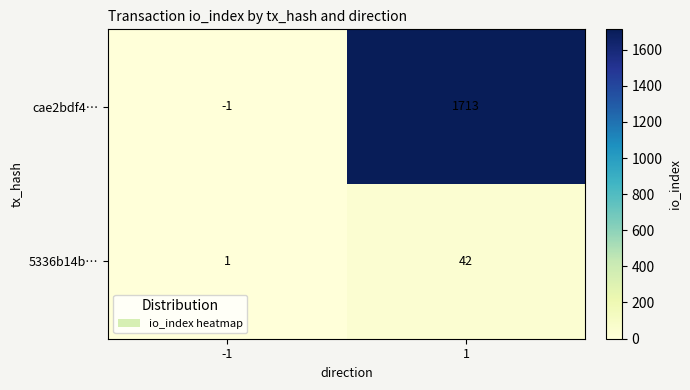

Between -1 and 1, which series saw the biggest shift?

cae2bdf4…